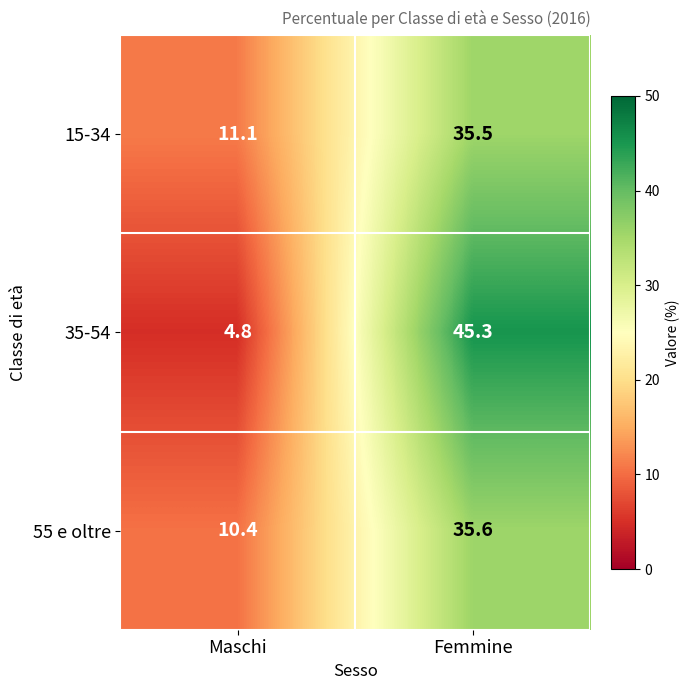

How many categories are shown in the chart?

2